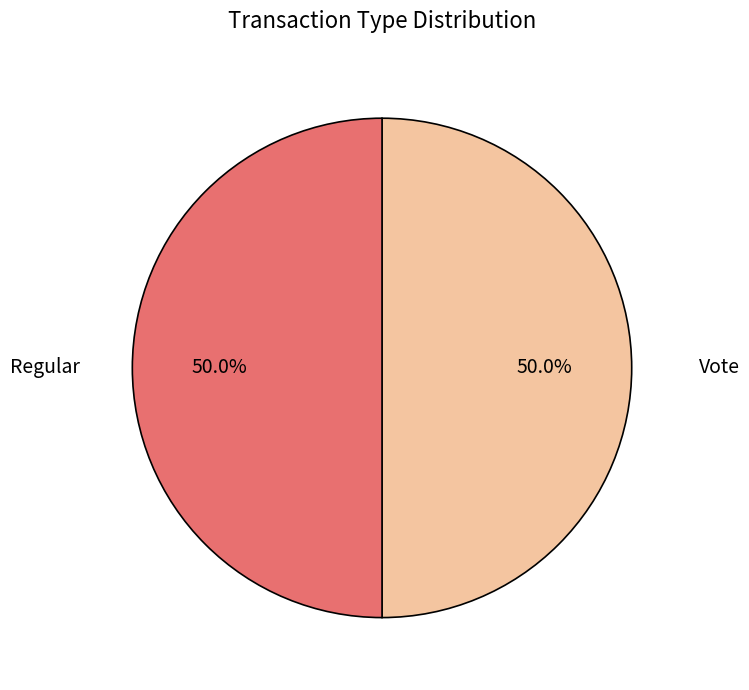

Is the sum of Vote and Regular greater than half?

Yes